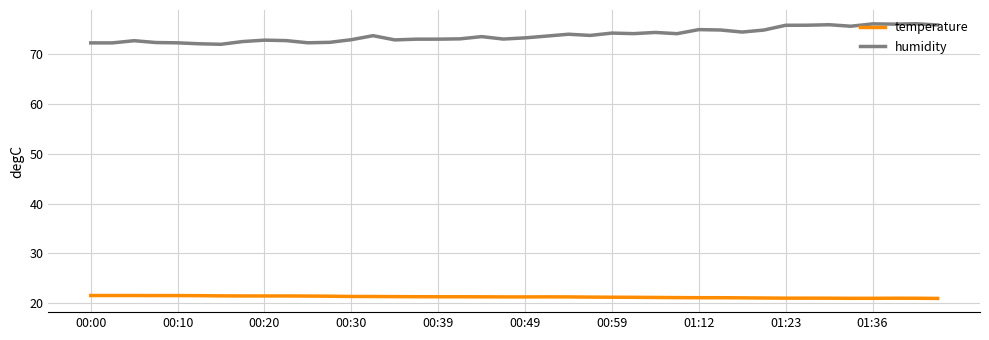

True or false: temperature and humidity cross at least once.

False